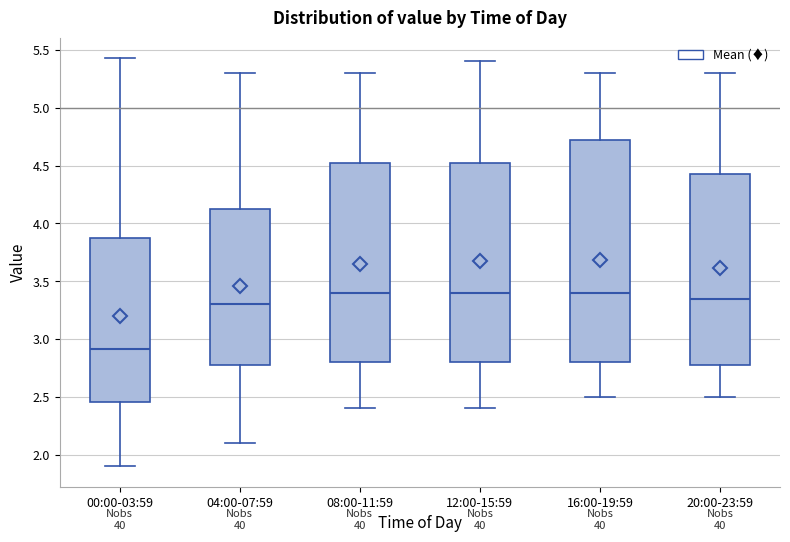

Where is the lower edge of the box for 08:00-11:59 on the y-axis? The values are not printed on the chart, so give them approximately, as read against the axis.

2.80